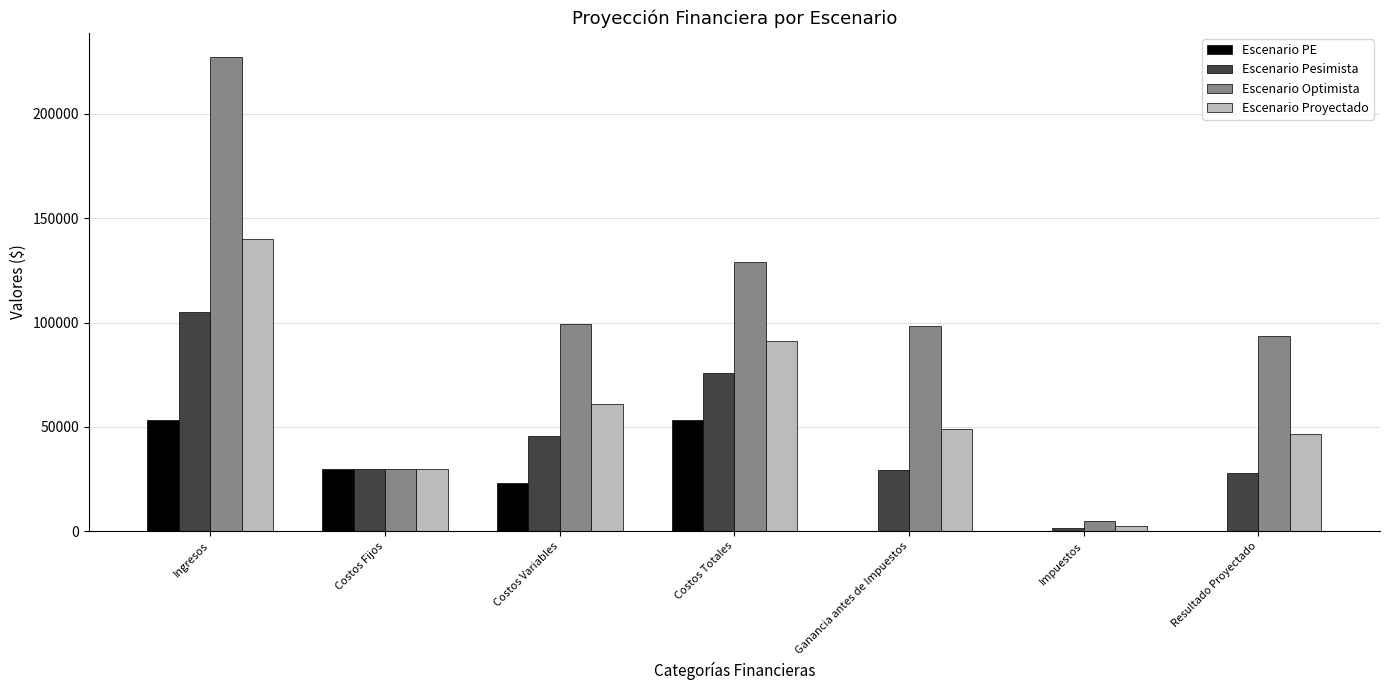

What is the difference between the Escenario Optimista values at Ingresos and Costos Fijos?

197560.0